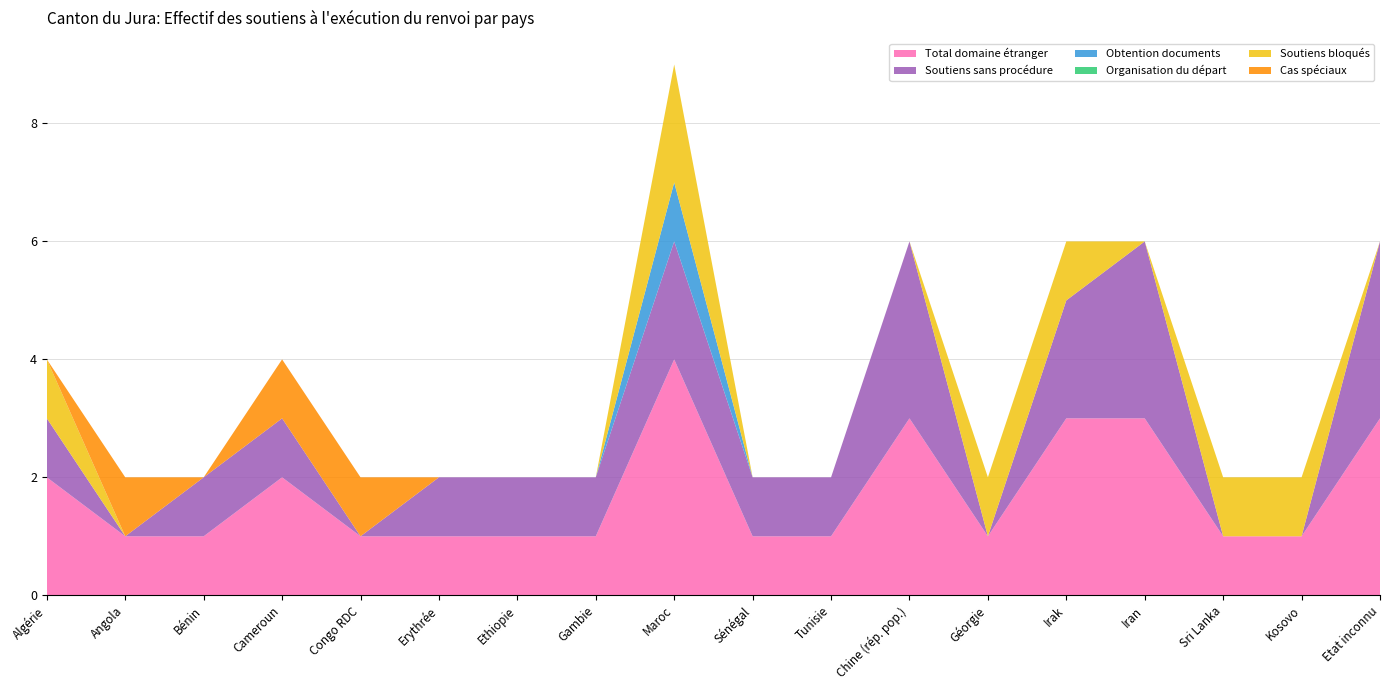

Reading left to right, what are all the values shown in this chart?

Total domaine étranger: 2	1	1	2	1	1	1	1	4	1	1	3	1	3	3	1	1	3
Soutiens sans procédure: 1	0	1	1	0	1	1	1	2	1	1	3	0	2	3	0	0	3
Obtention documents: 0	0	0	0	0	0	0	0	1	0	0	0	0	0	0	0	0	0
Organisation du départ: 0	0	0	0	0	0	0	0	0	0	0	0	0	0	0	0	0	0
Soutiens bloqués: 1	0	0	0	0	0	0	0	2	0	0	0	1	1	0	1	1	0
Cas spéciaux: 0	1	0	1	1	0	0	0	0	0	0	0	0	0	0	0	0	0